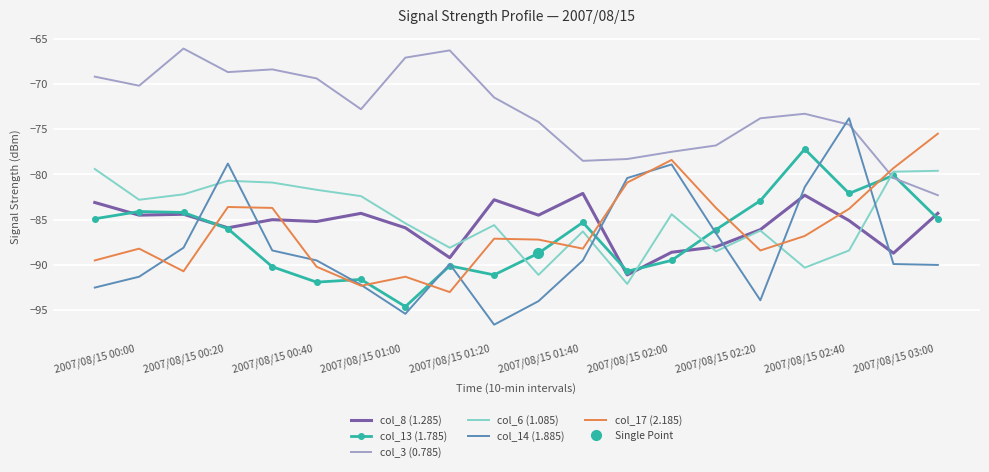

At how many categories does at least one series exceed -82?

20